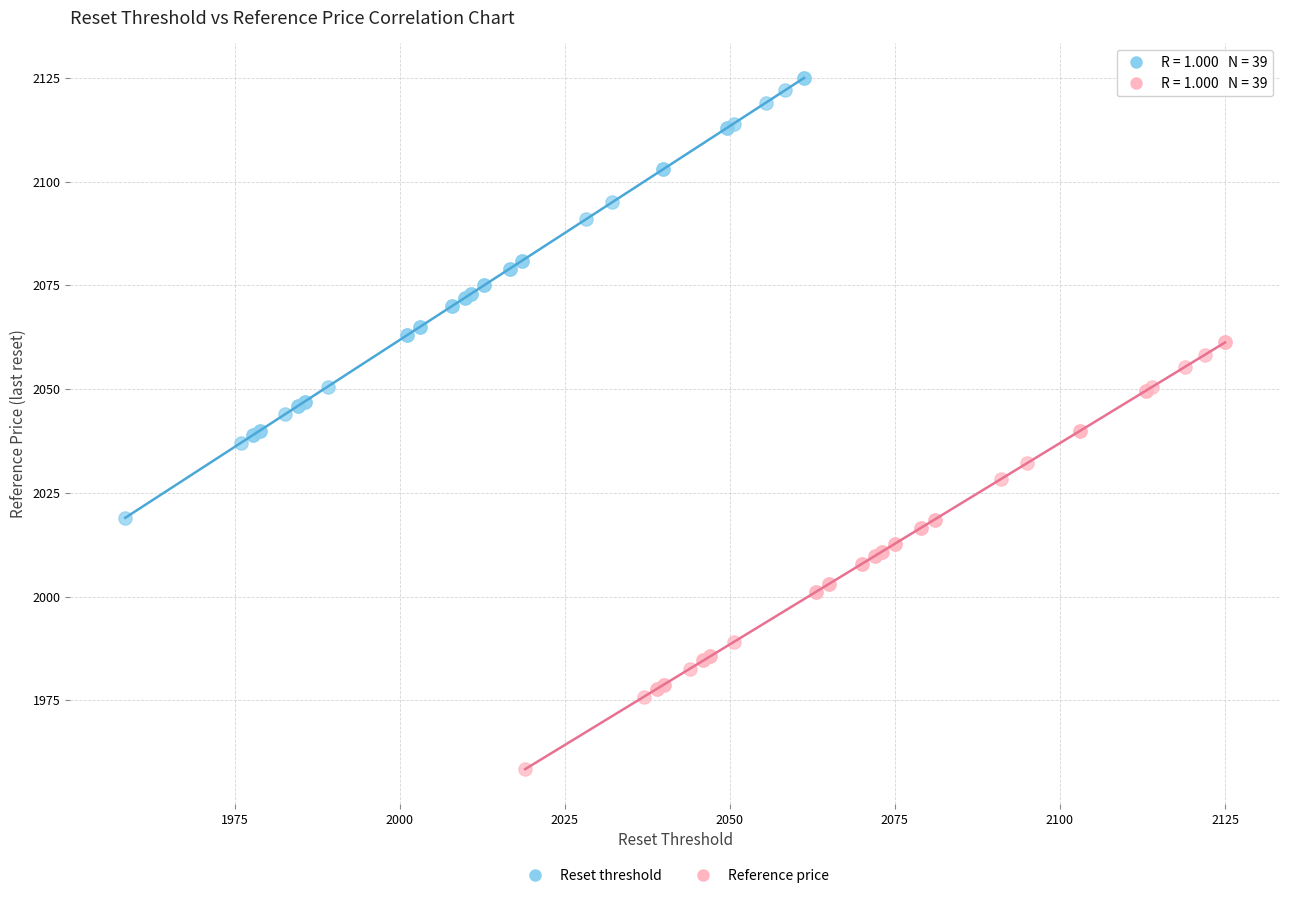

Which series has the widest spread of Y values?

Reset threshold